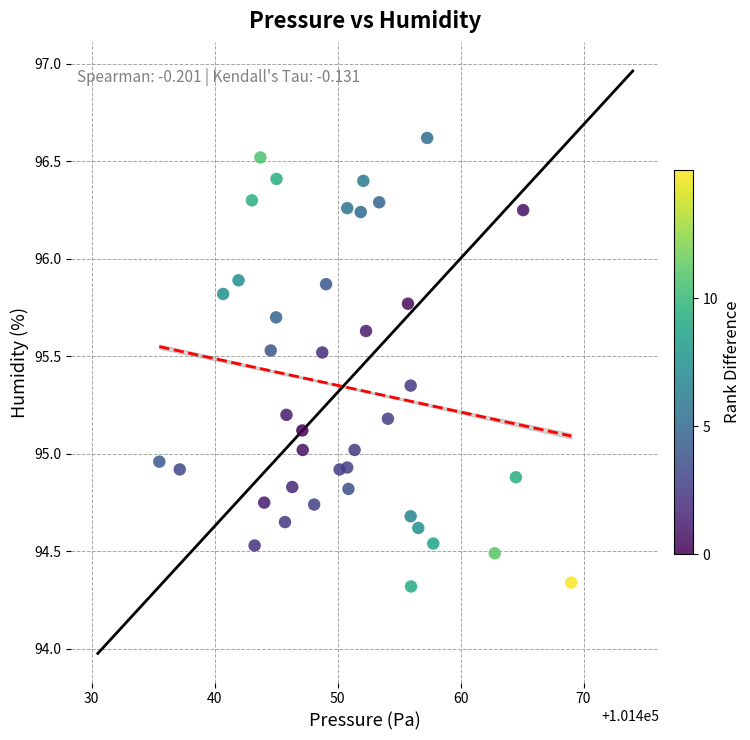

What is the range of Y values (max minus min)?

2.3